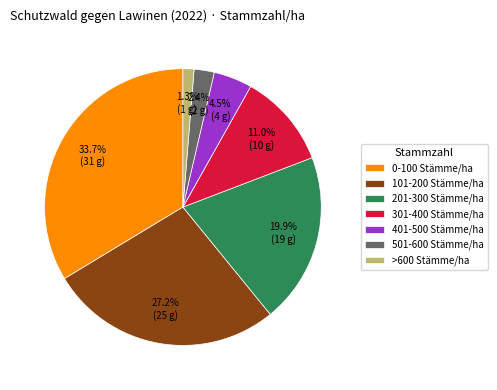

Is 201-300 Stämme/ha the majority of the pie?

No